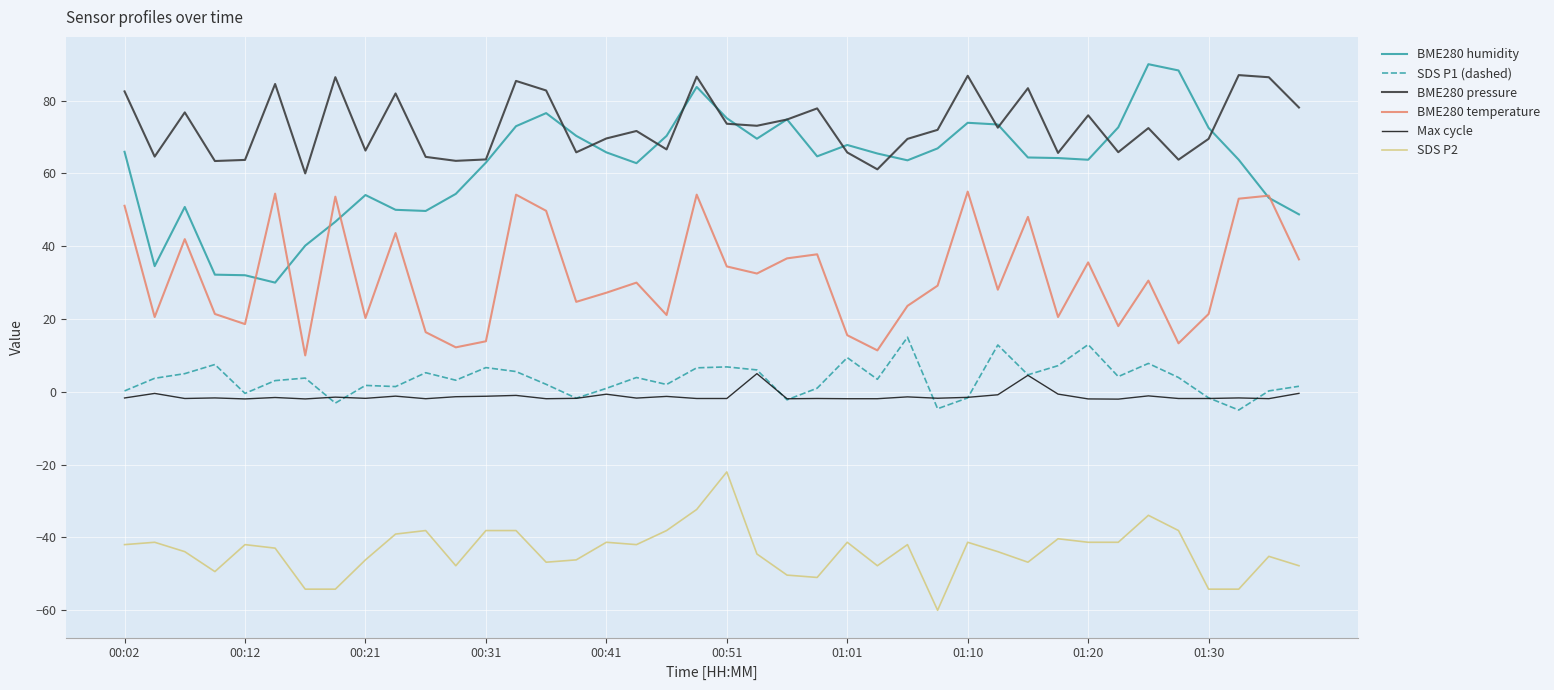

True or false: BME280 temperature and BME280 pressure cross at least once.

False